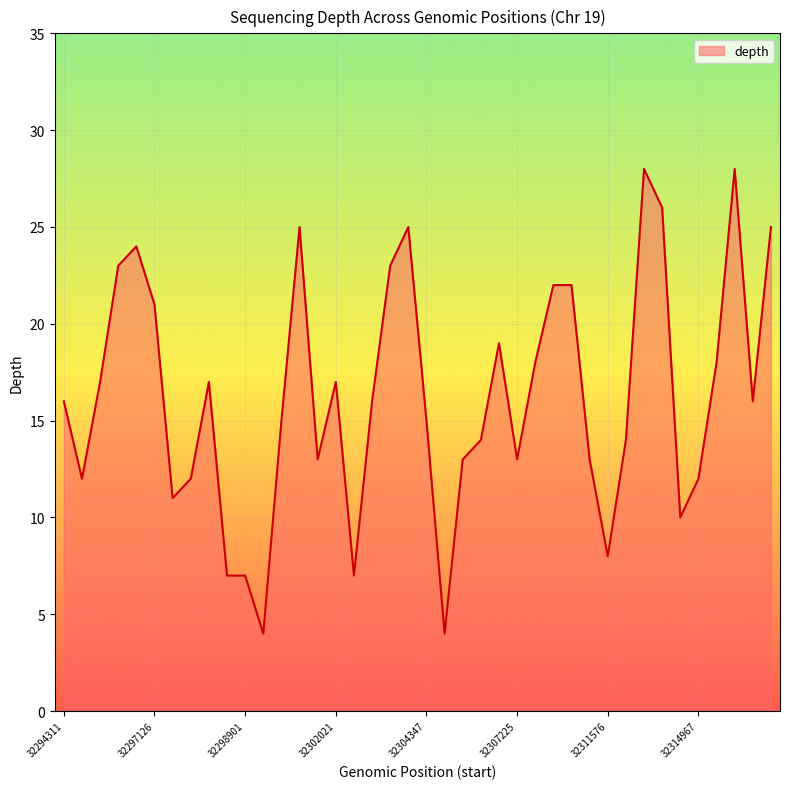

What is the smallest value displayed?

4